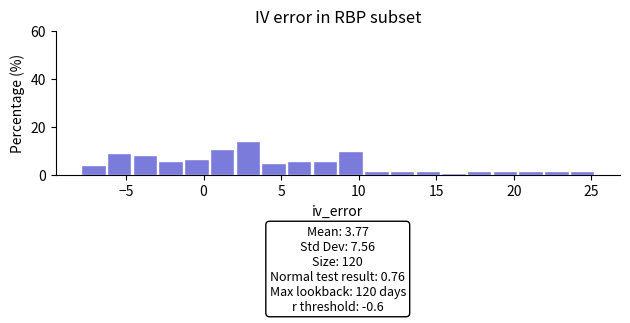

Around what value on the x-axis is the tallest bar? Give the approximate position of its centre, as read against the axis.

3.0